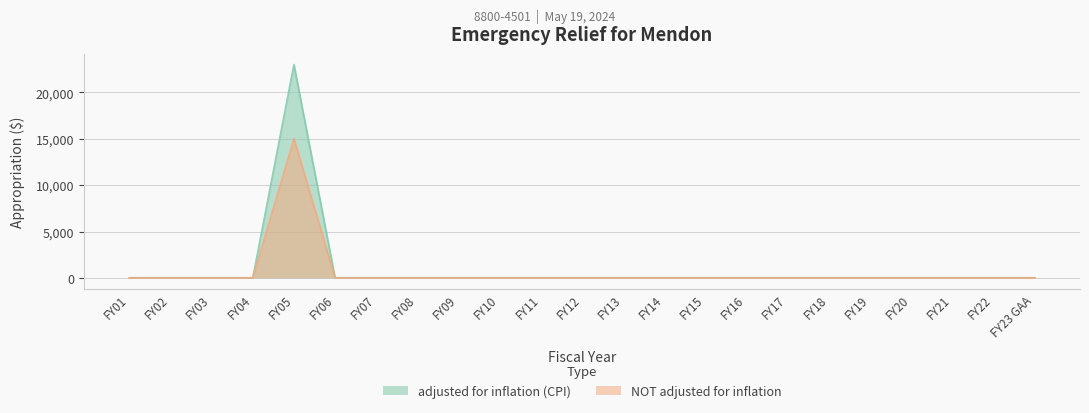

Is the value of adjusted for inflation (CPI) at FY21 greater than the value of NOT adjusted for inflation at FY19?

No